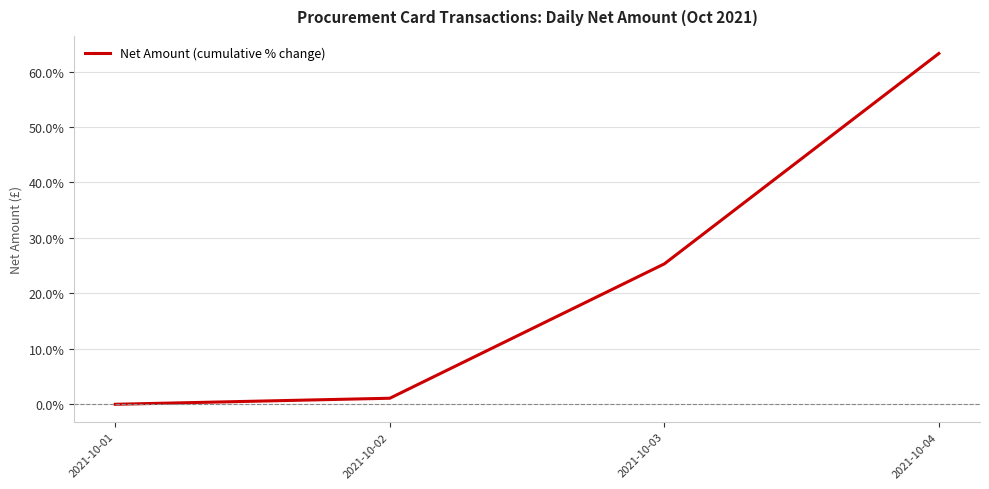

Reading left to right, extract all data points from this chart.

0.0	1.1	25.3	63.3